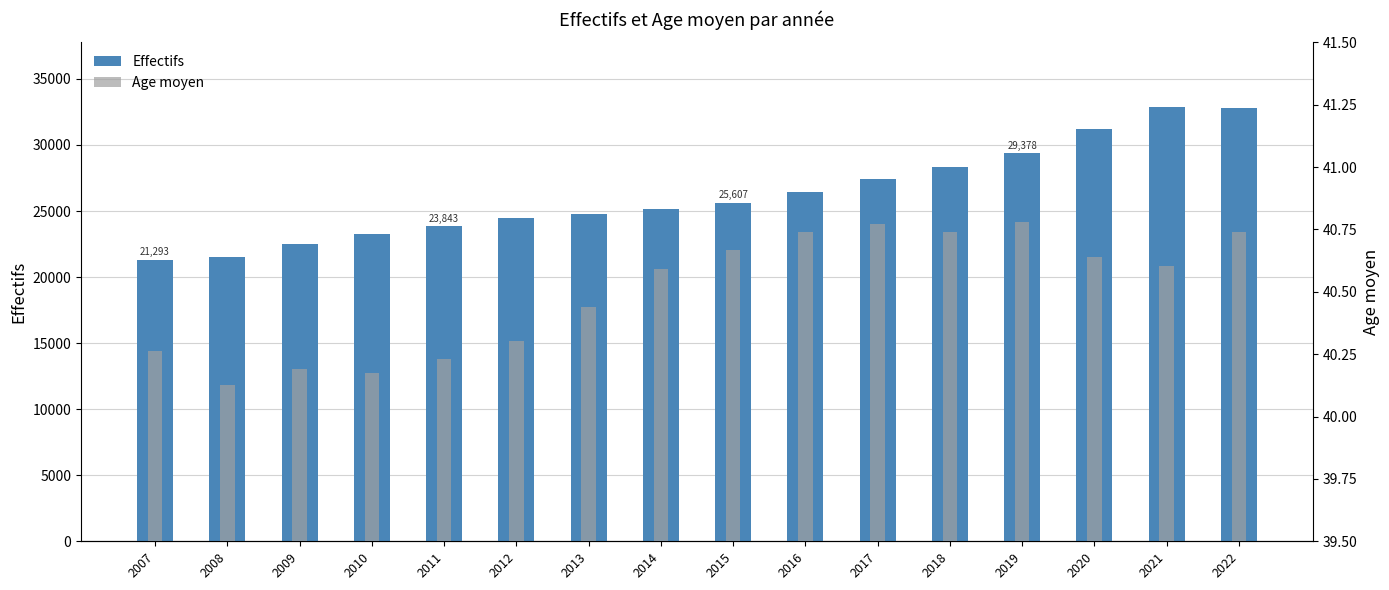

What is the difference between the highest and lowest values at 2017?

27375.2